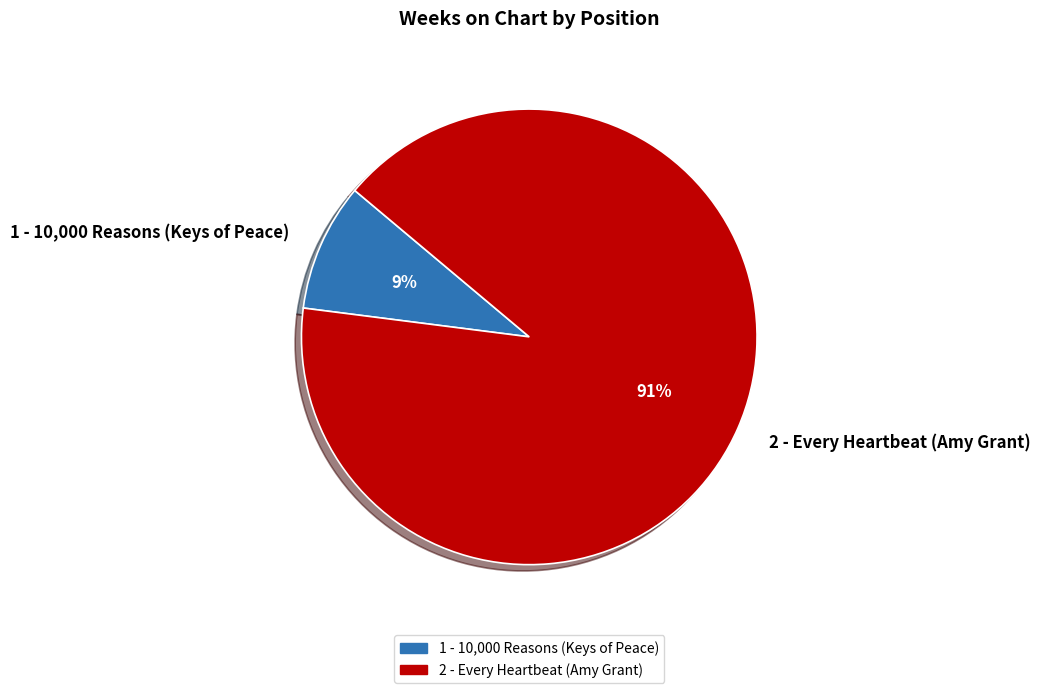

How many segments does this pie chart have?

2